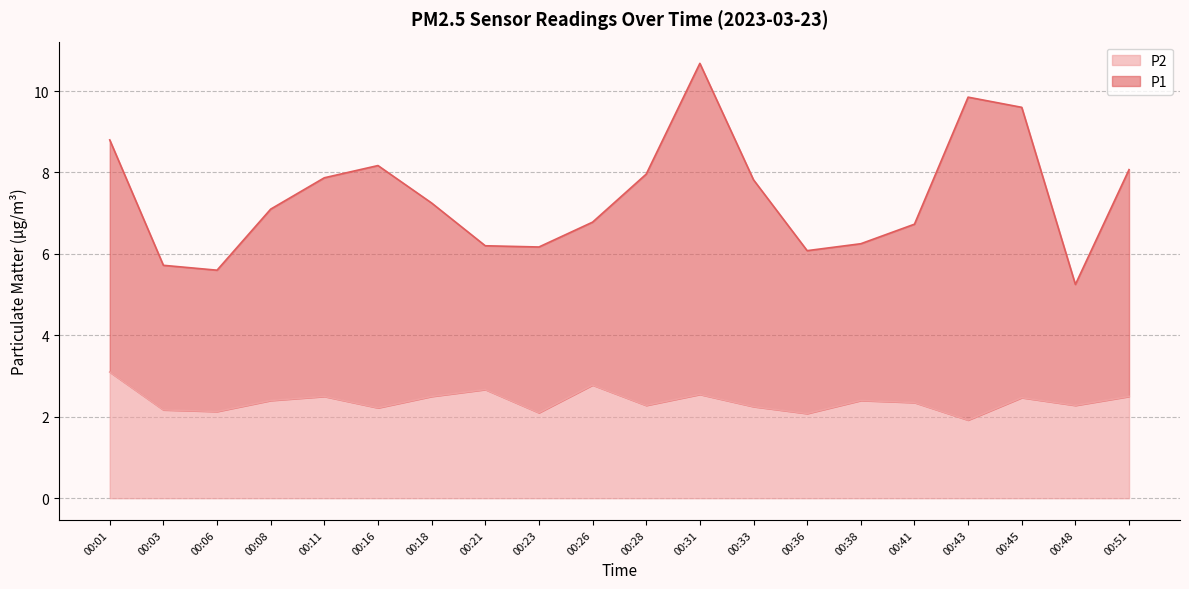

What is the total value across all series at 00:38?

8.7